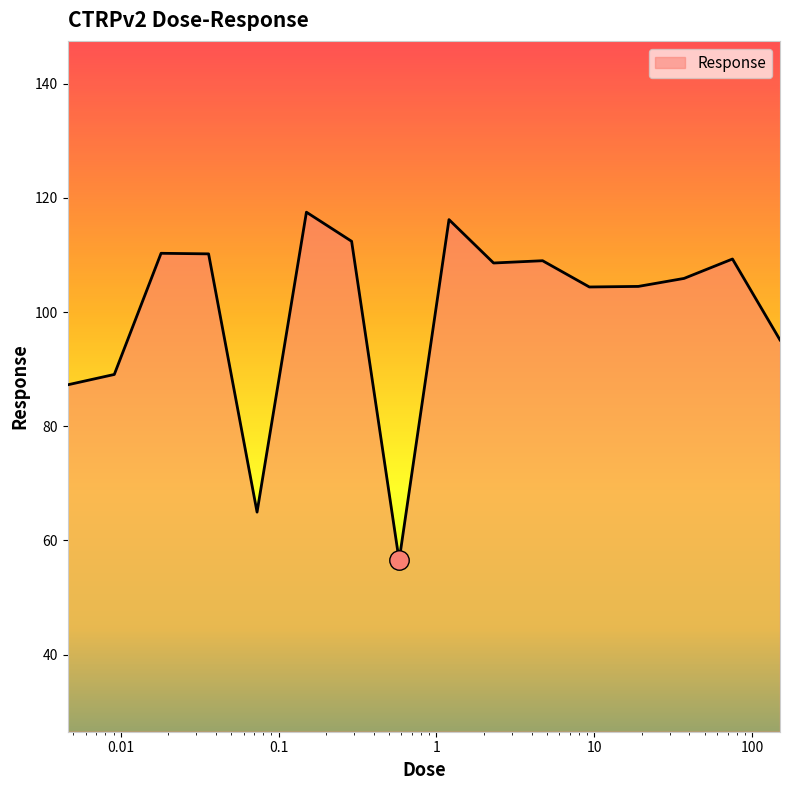

What is the smallest value displayed?

56.5